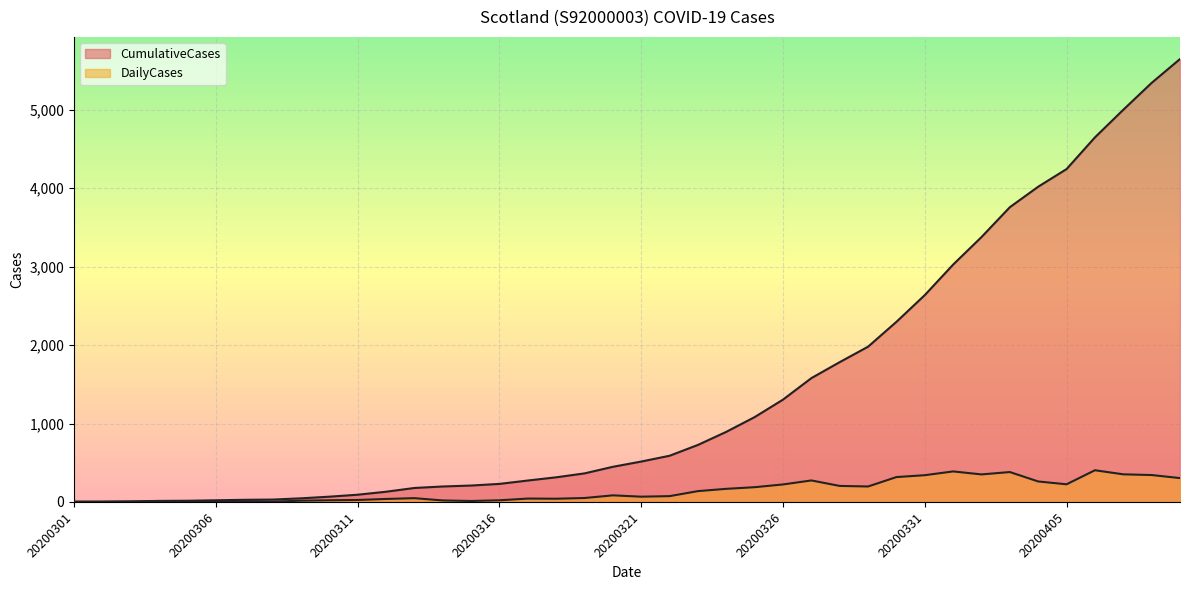

What is the maximum value shown in the chart?

5648